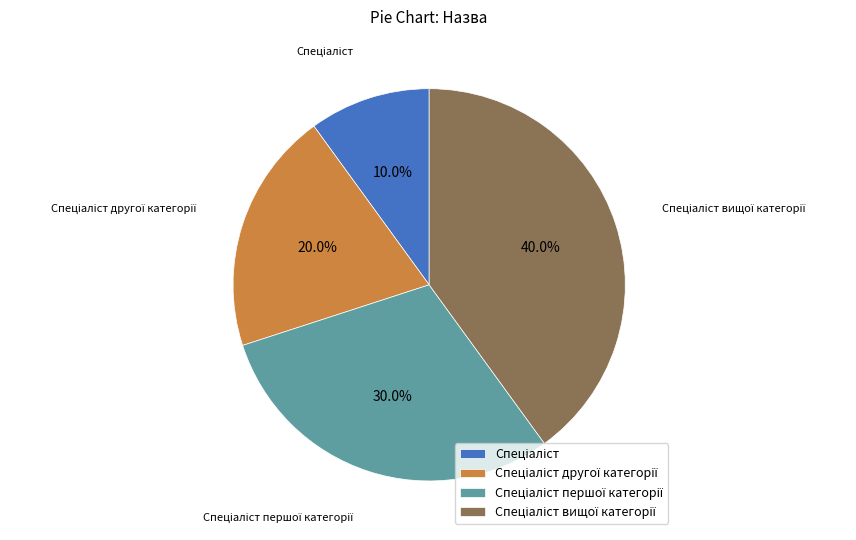

Does any single category account for the majority?

No